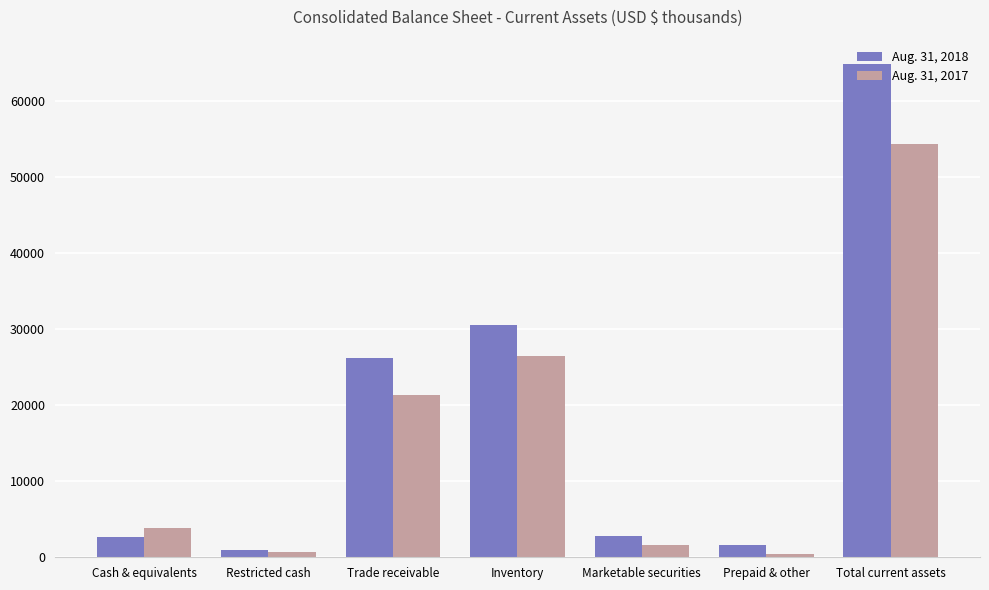

At which label is Aug. 31, 2017 closest to 27451?

Inventory